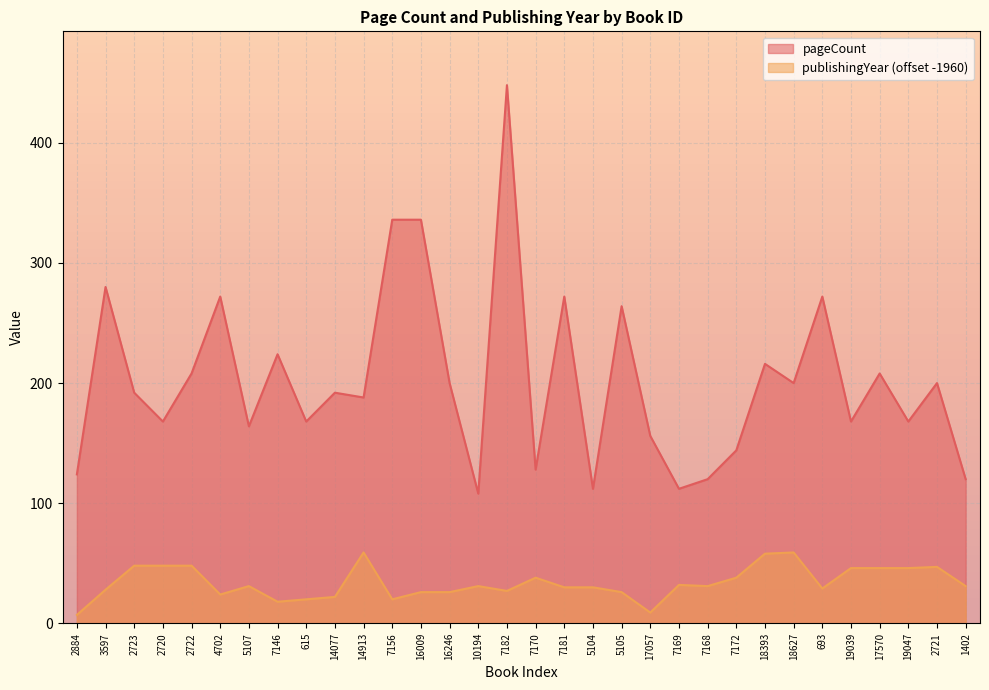

What is the sum of all publishingYear values?

1079